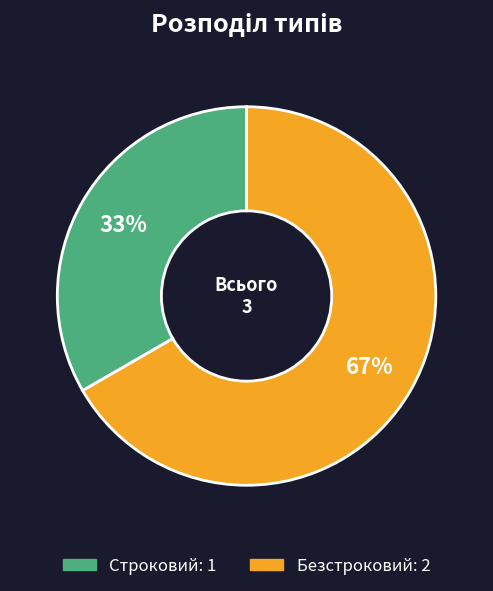

Which category has the biggest portion of the pie?

Безстроковий